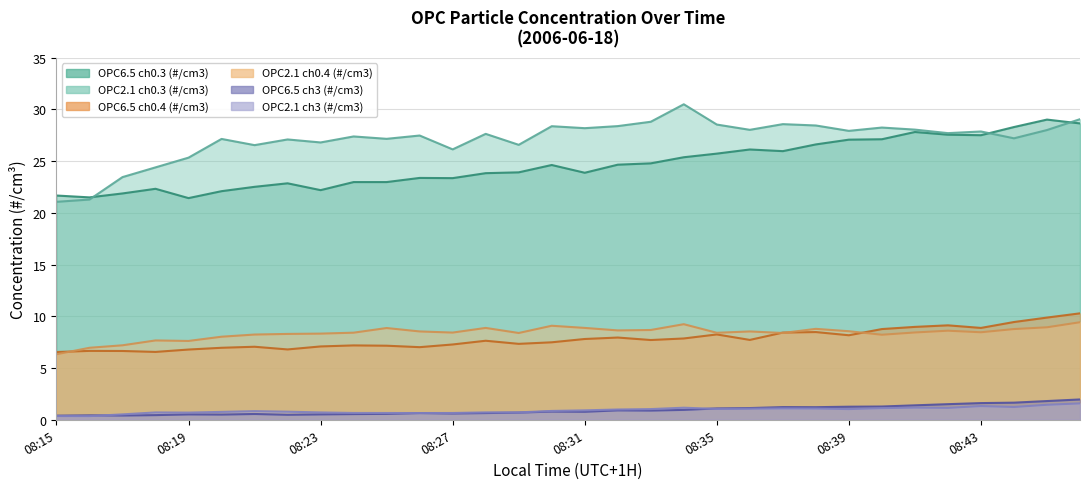

What is the difference between the second highest and second lowest values in the OPC6.5 ch3 (#/cm3) (line) series?

1.4